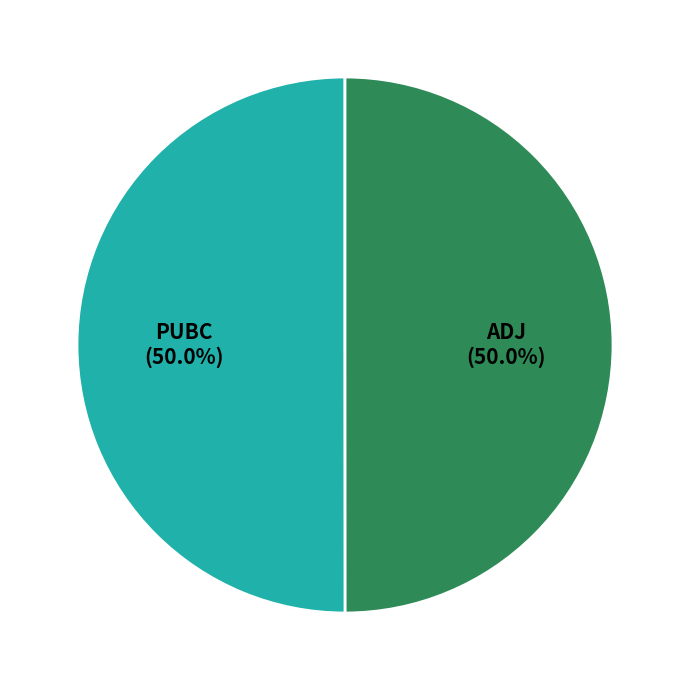

Which category has the biggest portion of the pie?

PUBC